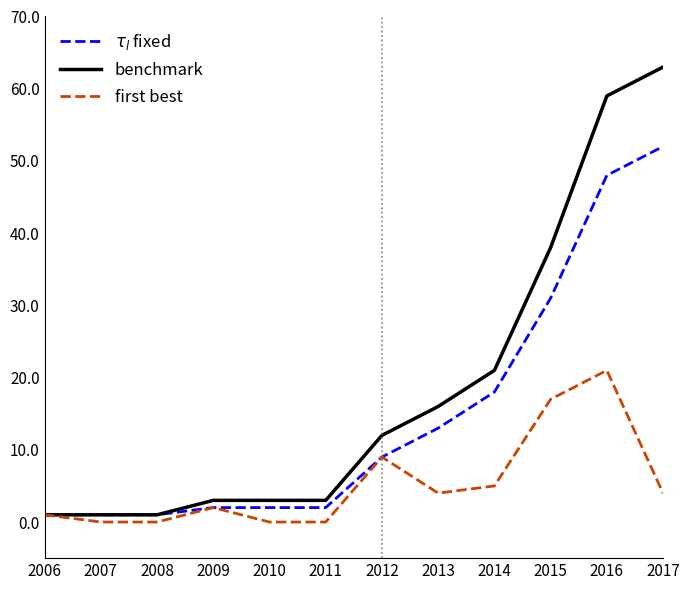

The value of $\tau_l$ fixed at 2007 is 1. True or false?

True